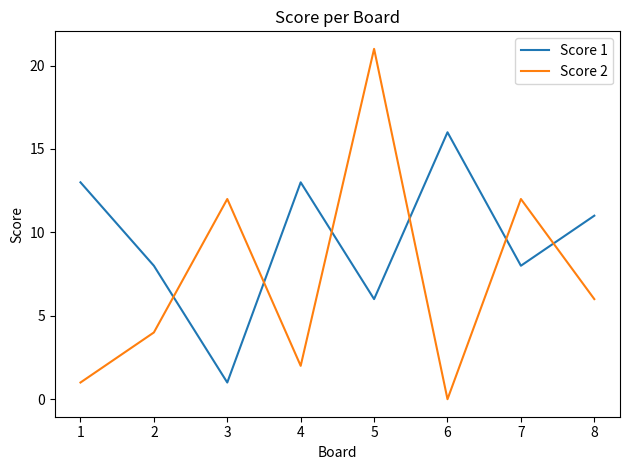

How many categories are shown in the chart?

8